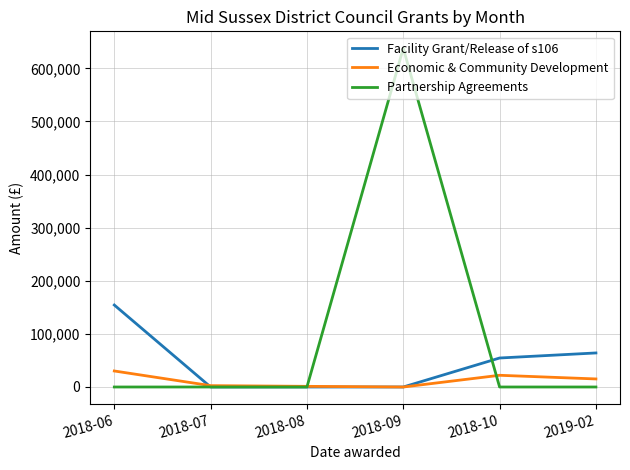

After their last crossing, which series has the higher values: Partnership Agreements or Economic & Community Development?

Economic & Community Development